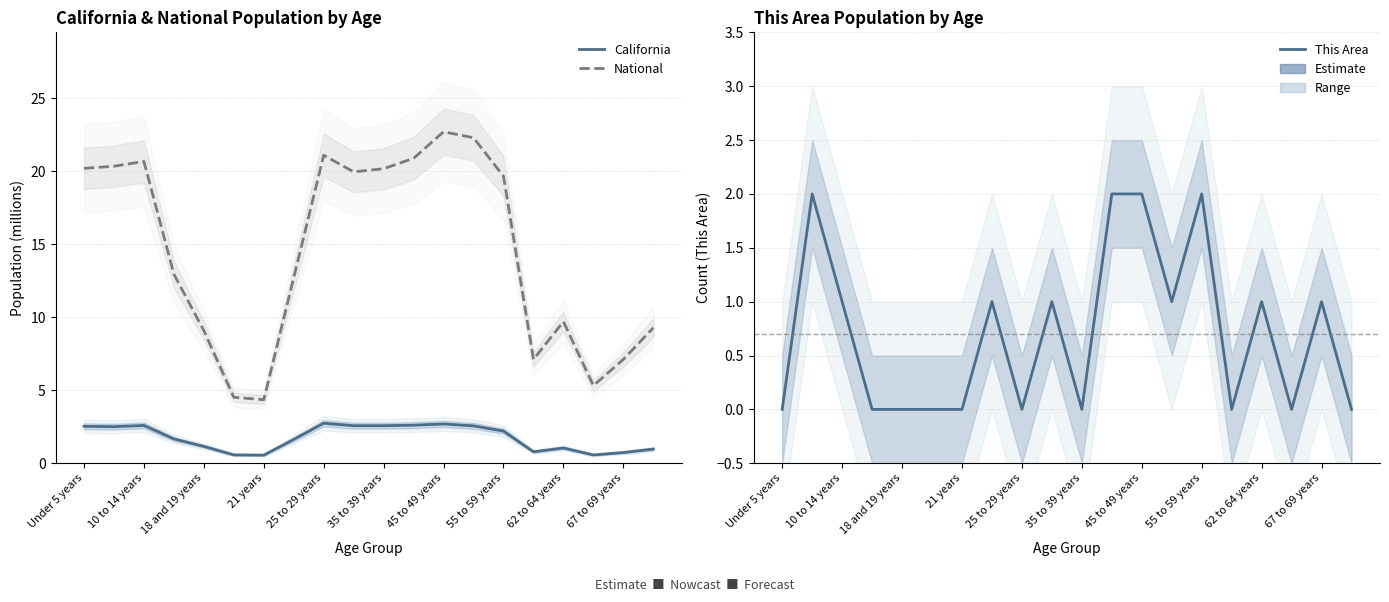

Which category has the lowest value across all series?

Under 5 years